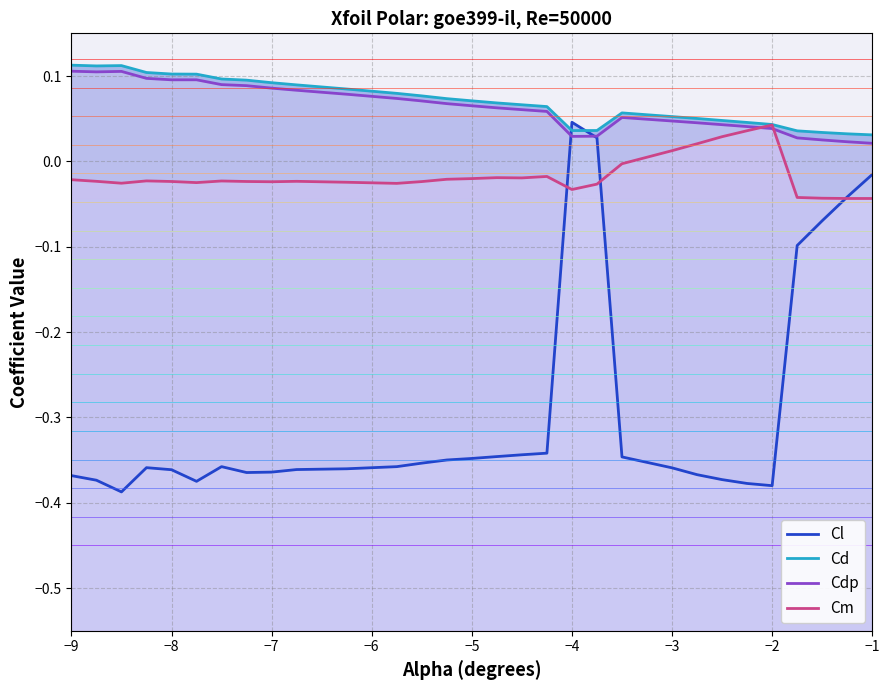

At which category is the sum across all series the highest?

−4